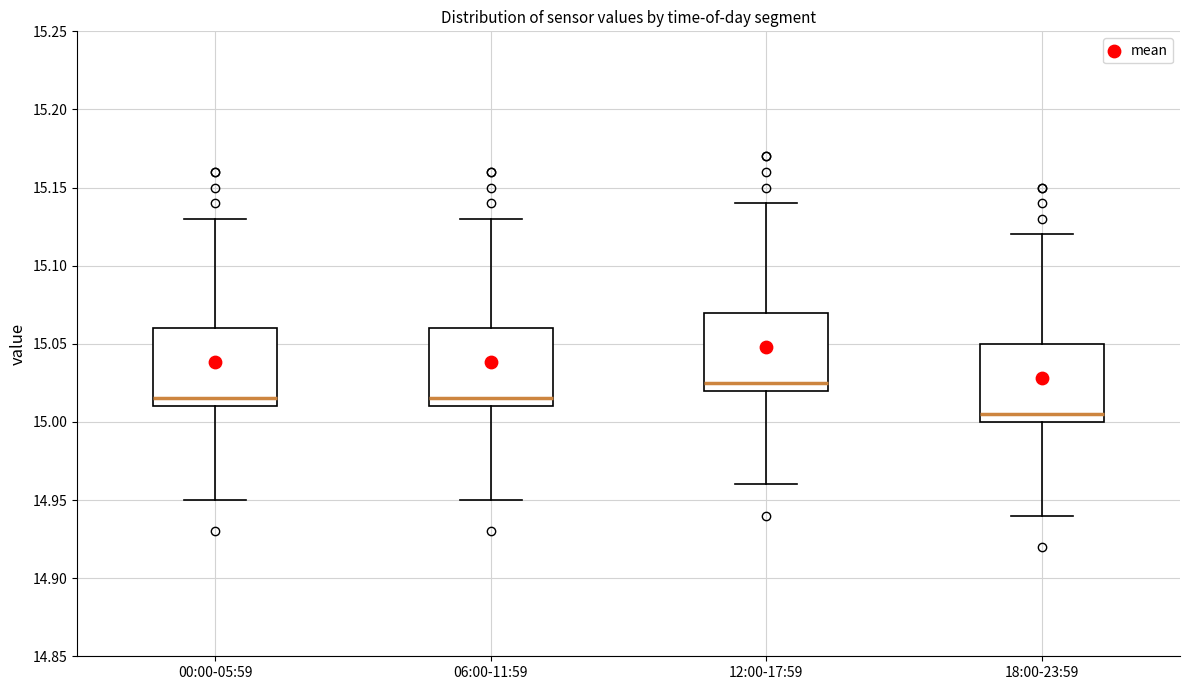

Where is the upper edge of the box for 06:00-11:59 on the y-axis? The values are not printed on the chart, so give them approximately, as read against the axis.

15.060